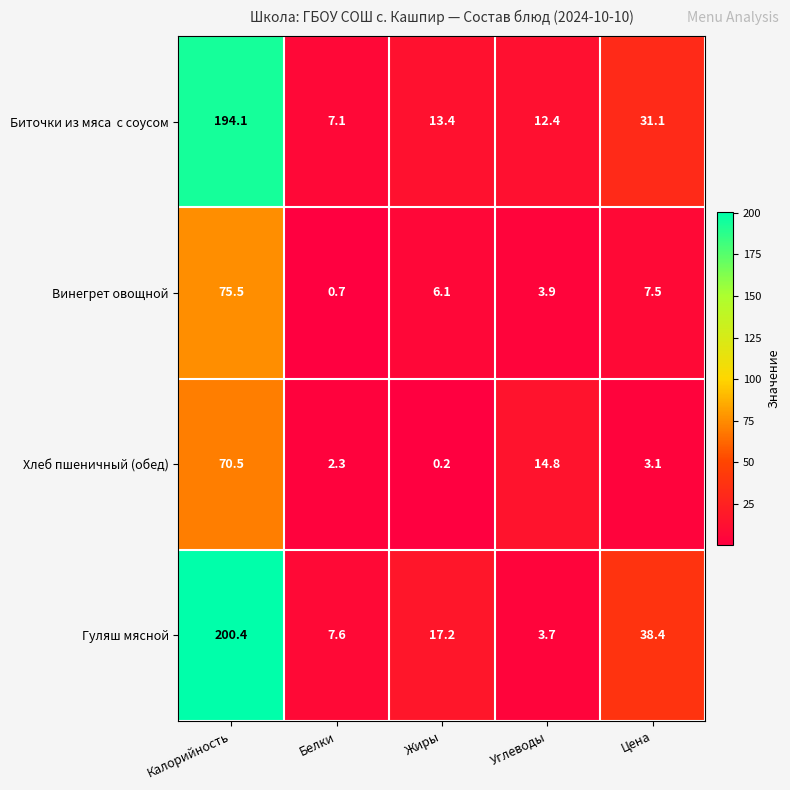

Count the number of categories in the chart.

5